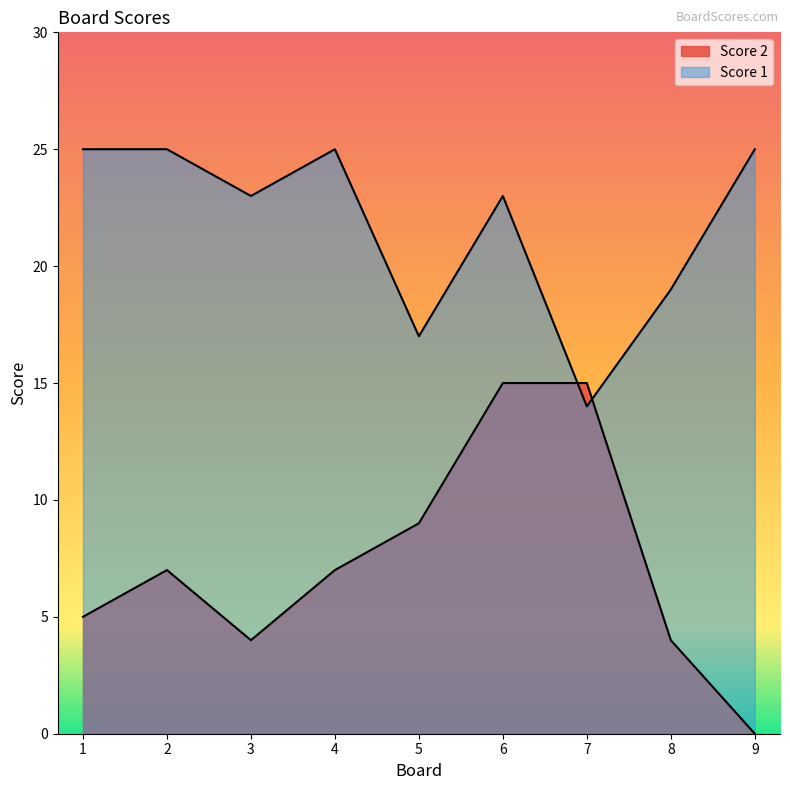

Which series has the largest range (max minus min)?

Score 2